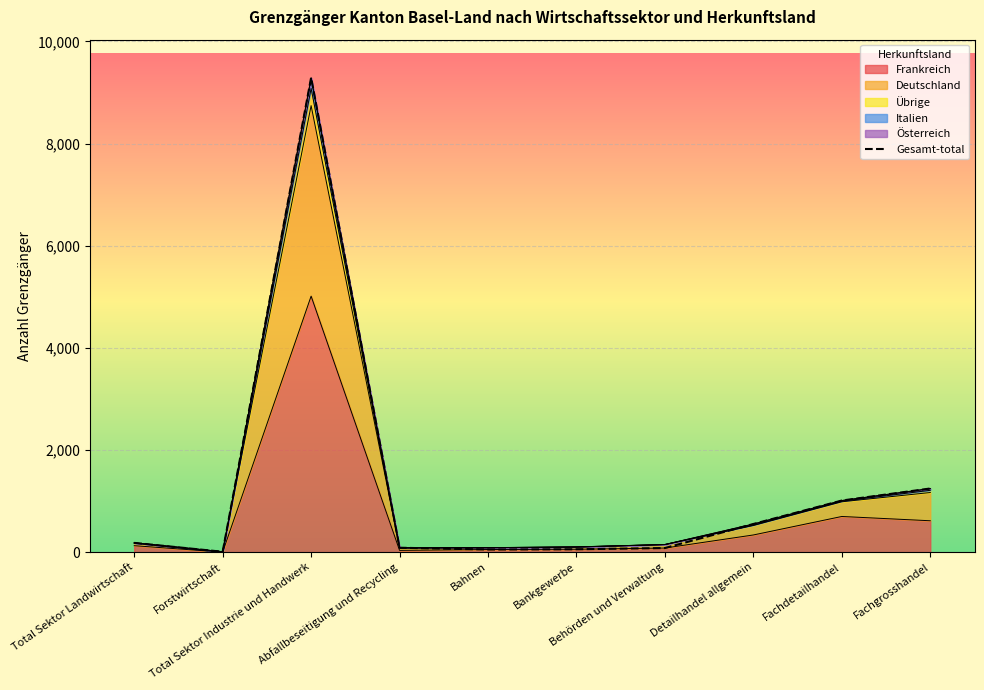

What is the average value of the Frankreich series?

702